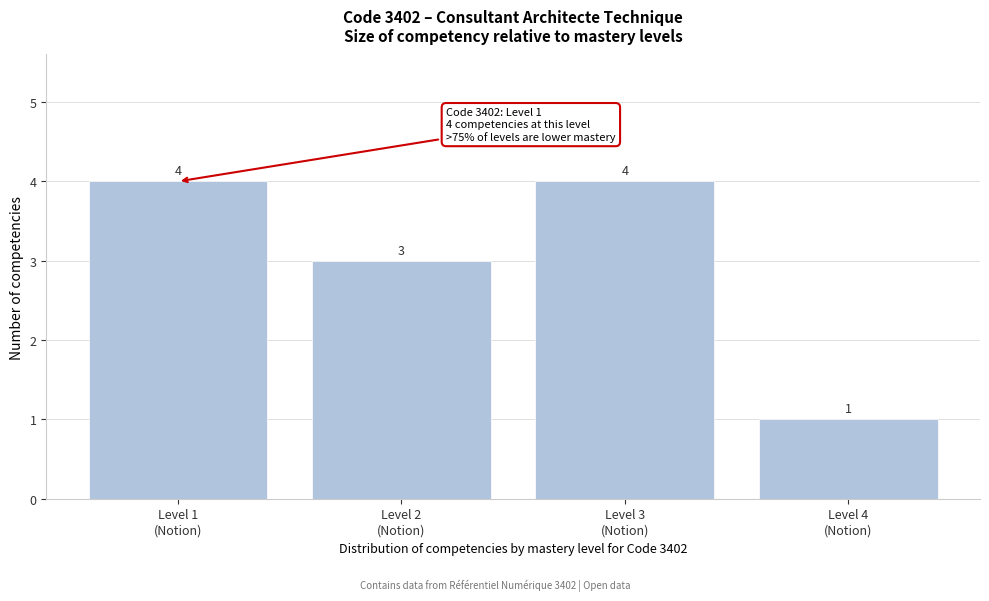

Reading left to right, transcribe all the data shown in this chart.

4	3	4	1